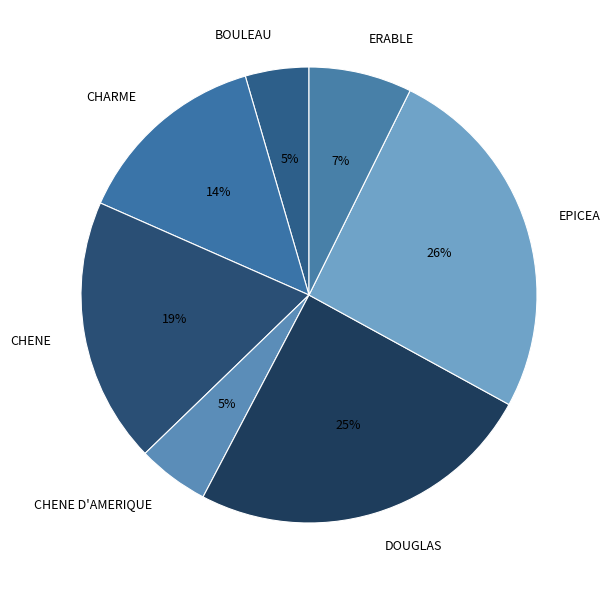

Count the number of slices in the pie.

7